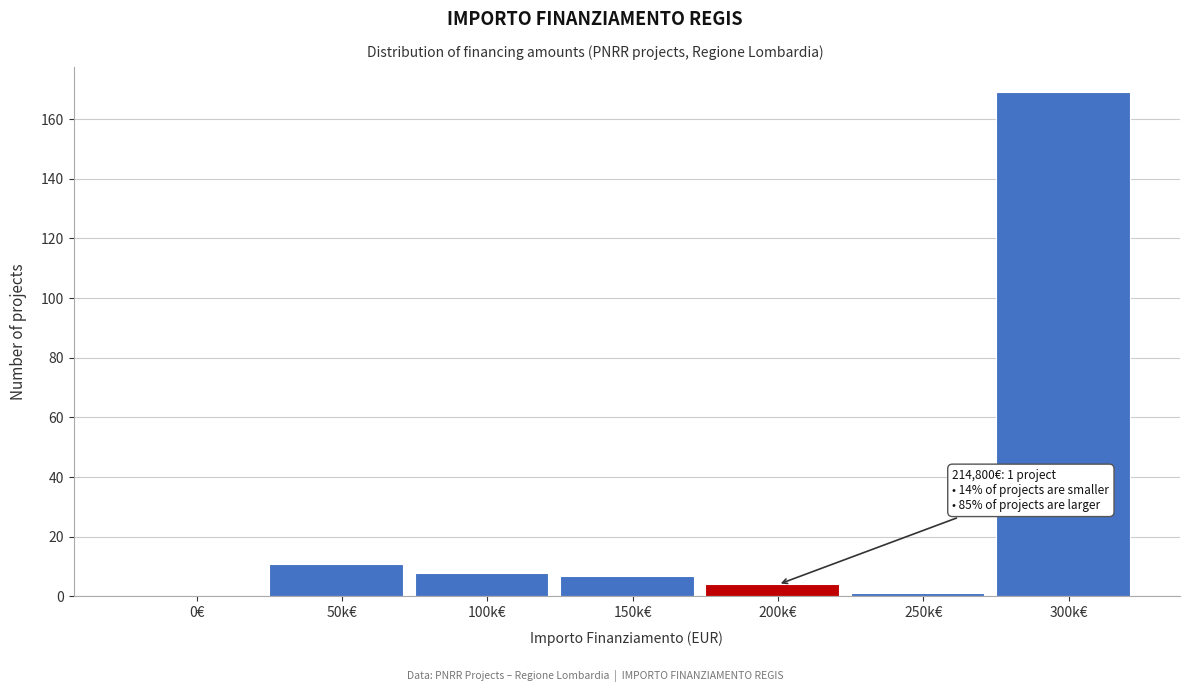

Reading left to right, extract all data points from this chart.

0€=0	50k€=11	100k€=8	150k€=7	200k€=4	250k€=1	300k€=169